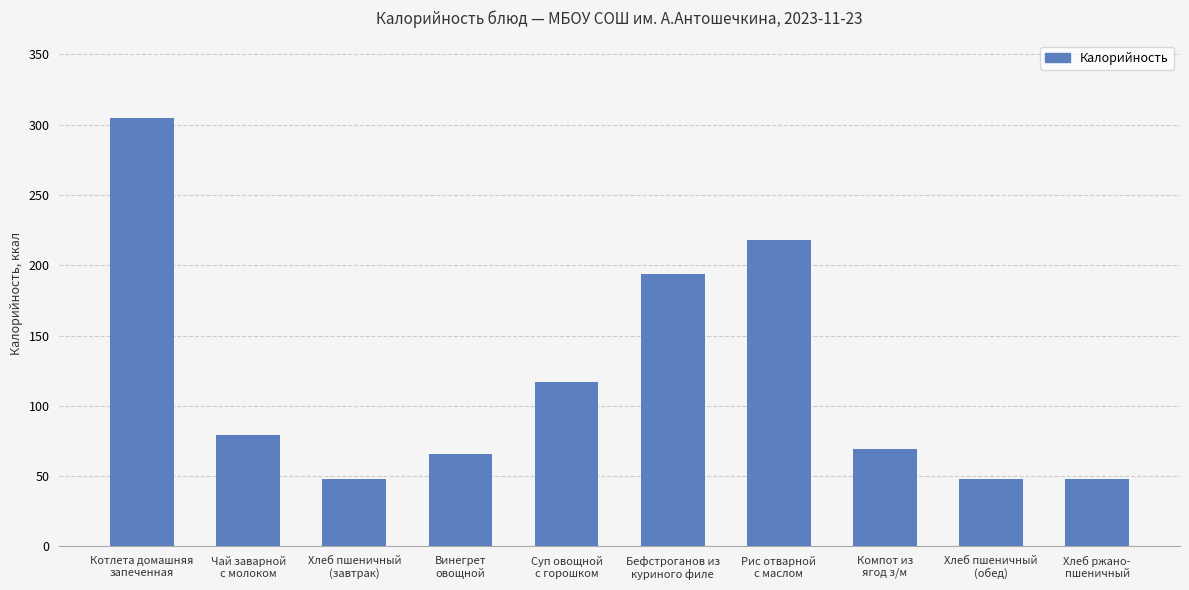

What is the value of the 8th bar from the left?

69